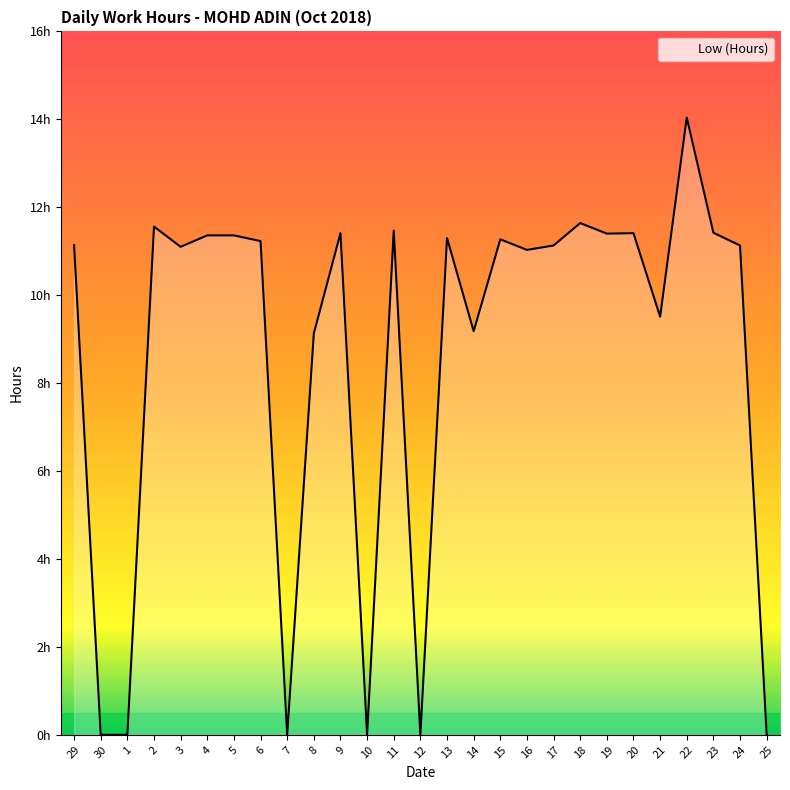

Does the chart have visible grid lines?

No